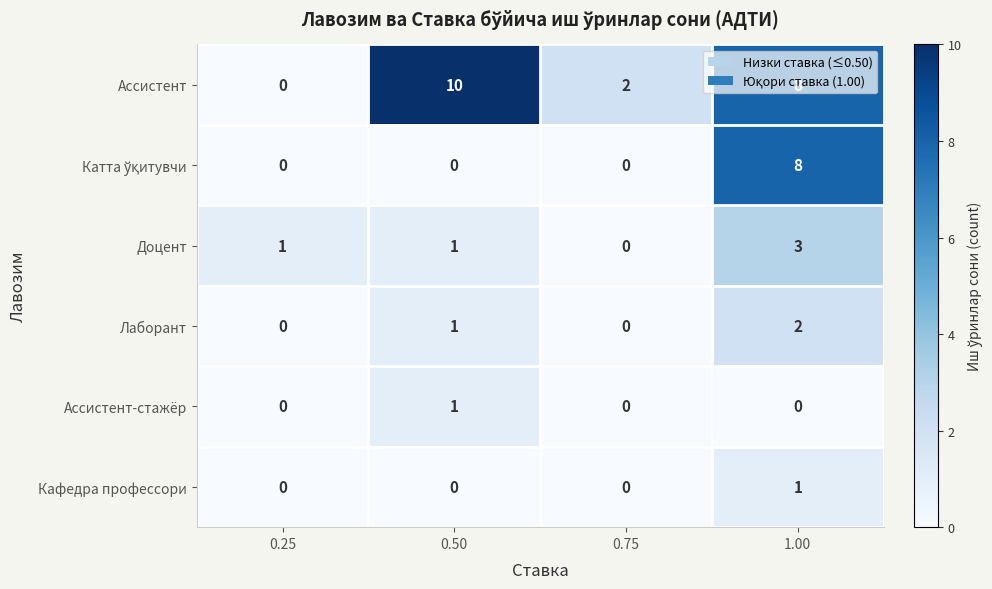

List the labels in order of Ассистент value, smallest first.

0.25, 0.75, 1.00, 0.50